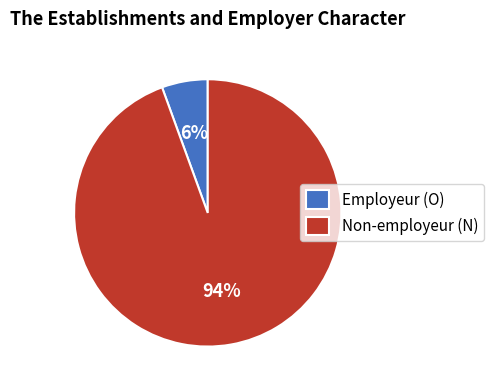

Which has a higher value, Employeur (O) or Non-employeur (N)?

Non-employeur (N)